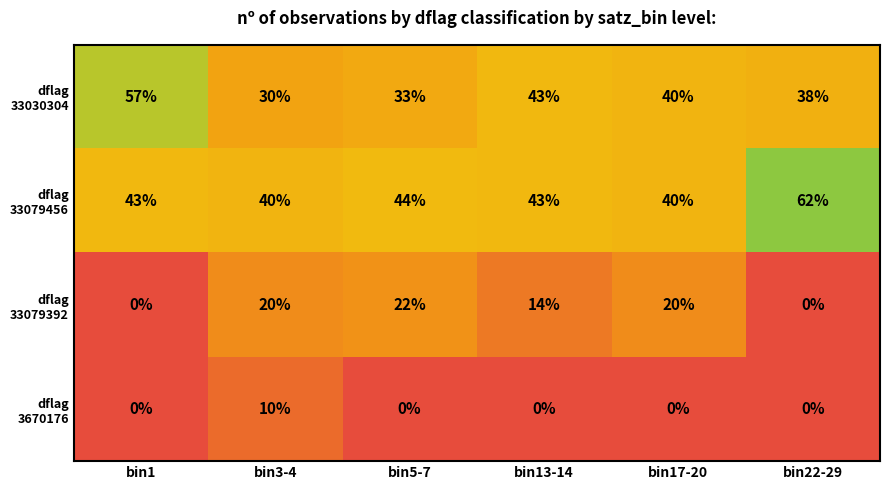

At which category does the chart reach its peak across all series?

bin22-29